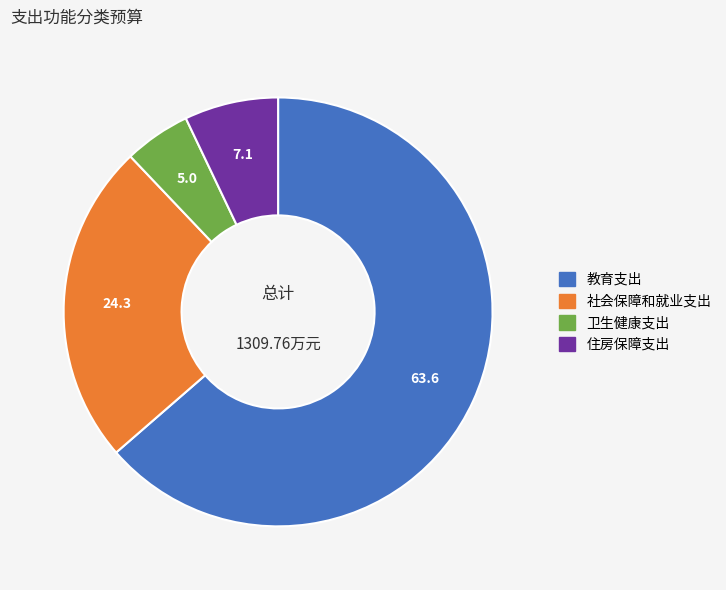

Count the number of slices in the pie.

4